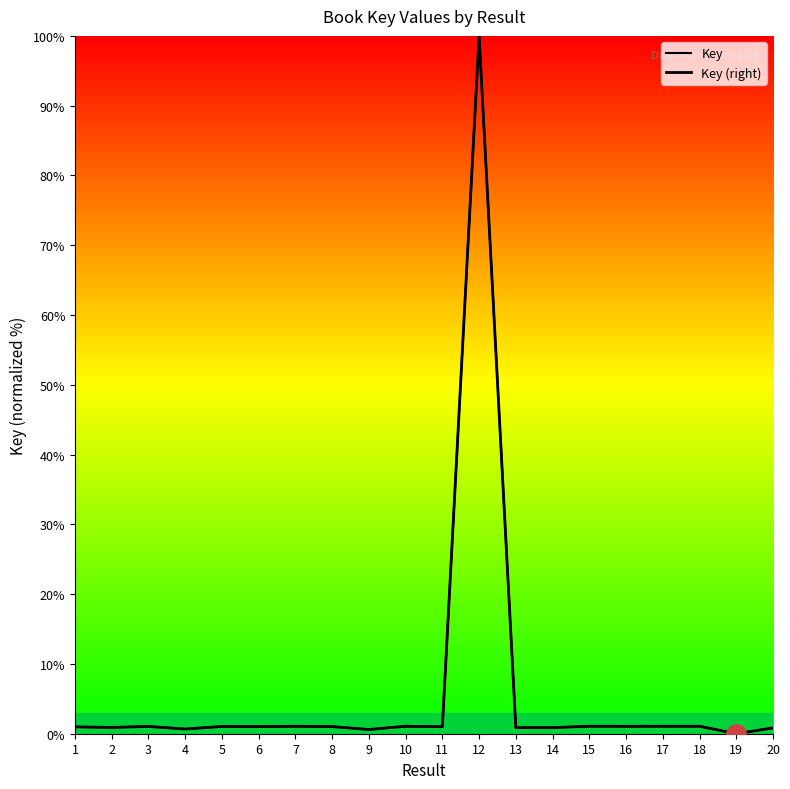

What is the value of the 10th point from the left?

1.1